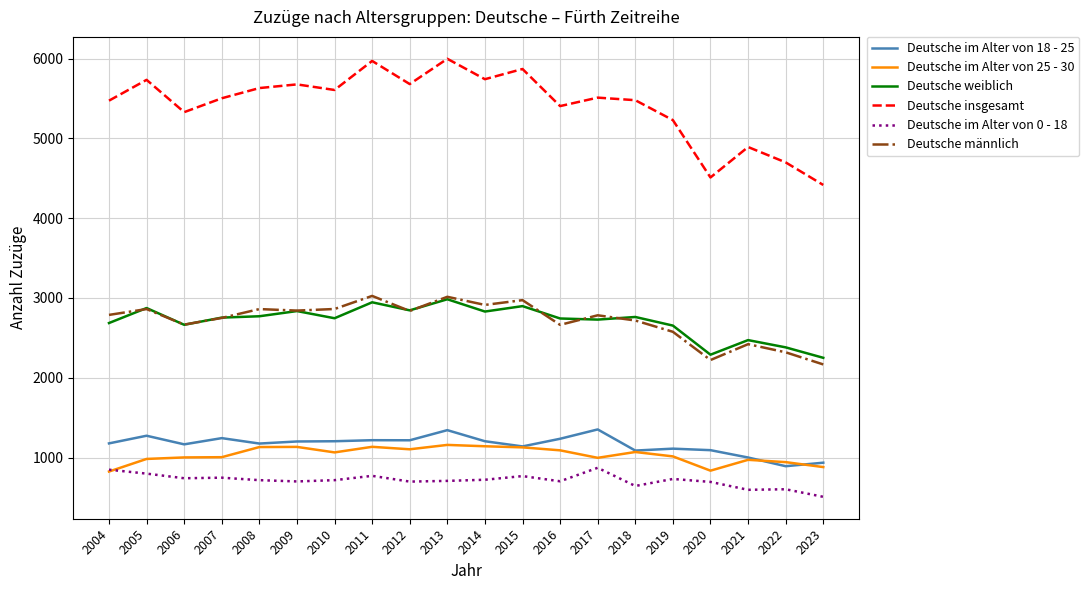

True or false: Deutsche im Alter von 18 - 25 has a value of 402 at 2013.

False